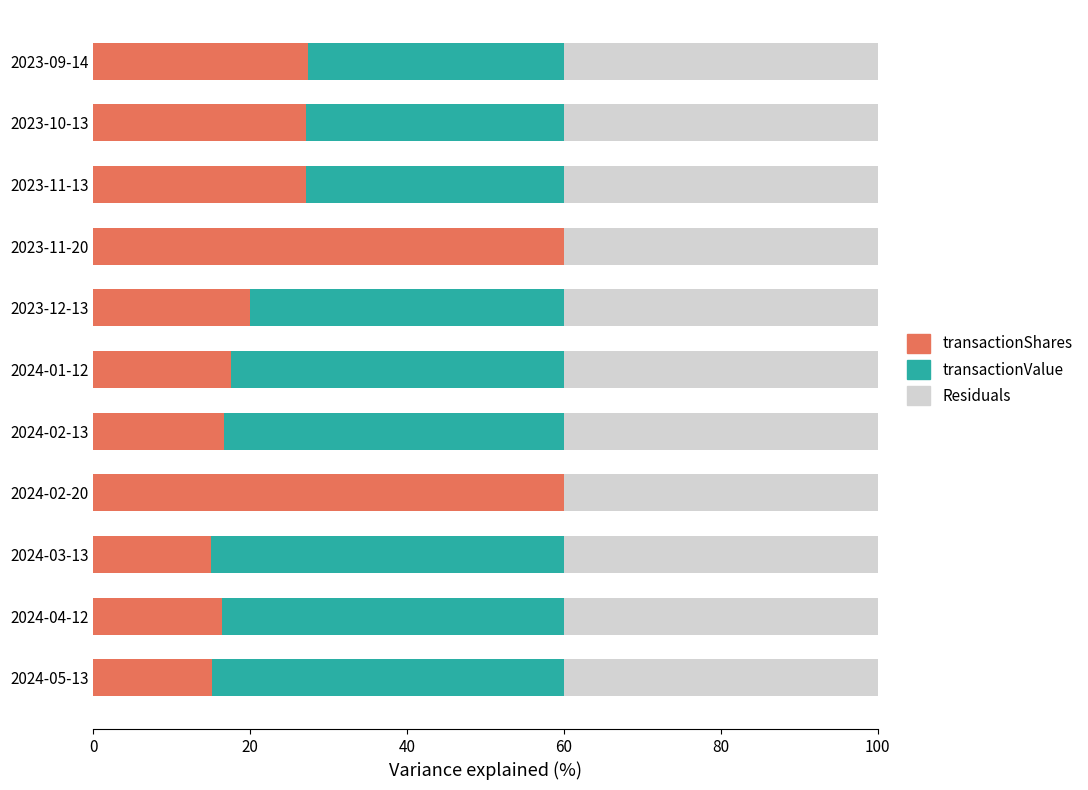

What are all the series names shown in the legend?

transactionShares, transactionValue, Residuals